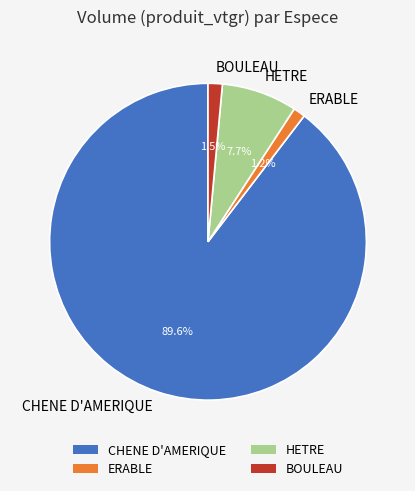

Count the number of slices in the pie.

4